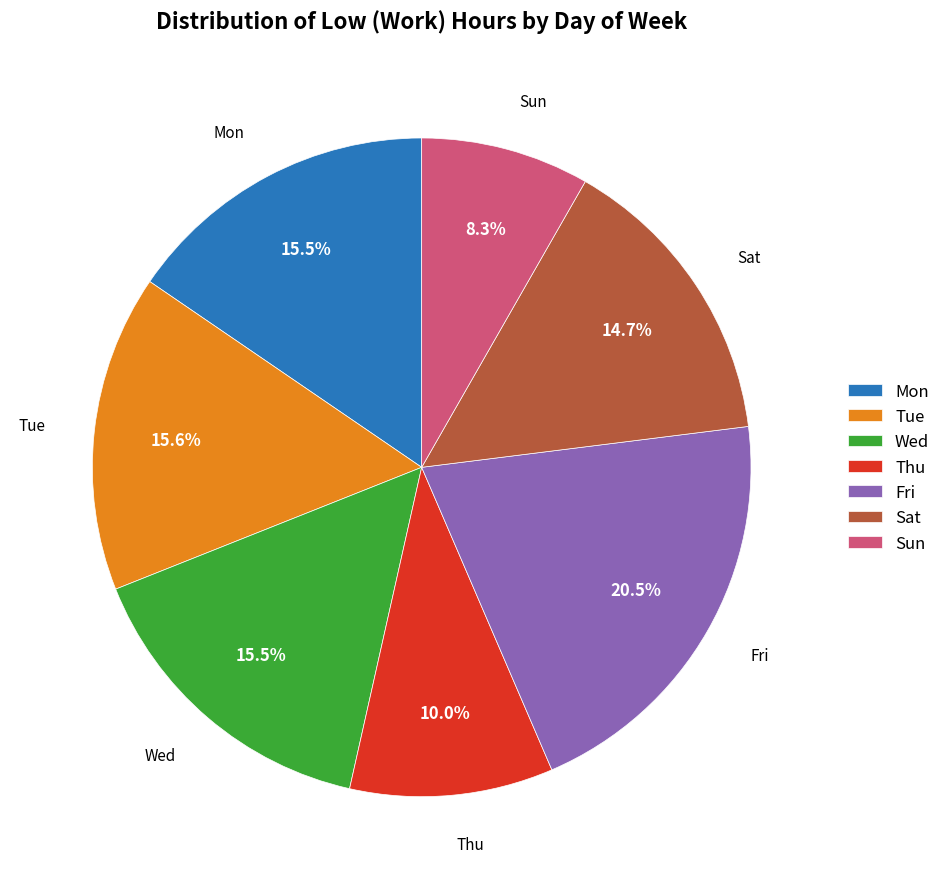

Do Sun and Mon together represent more than half of the pie?

No